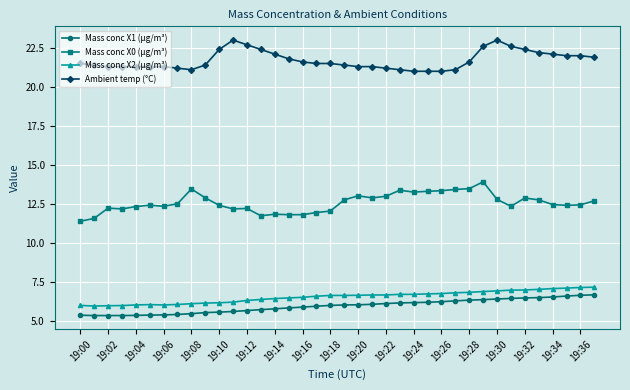

At how many categories does at least one series exceed 12?

38